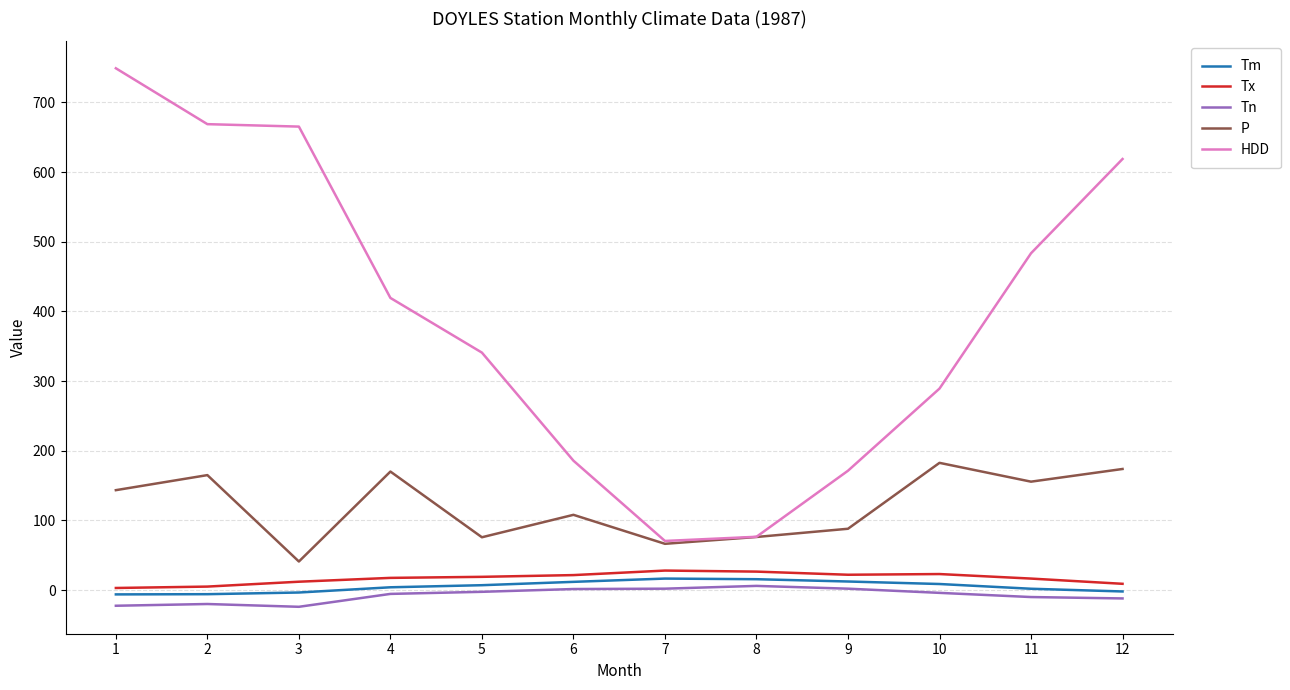

What is the maximum value shown in the chart?

748.9